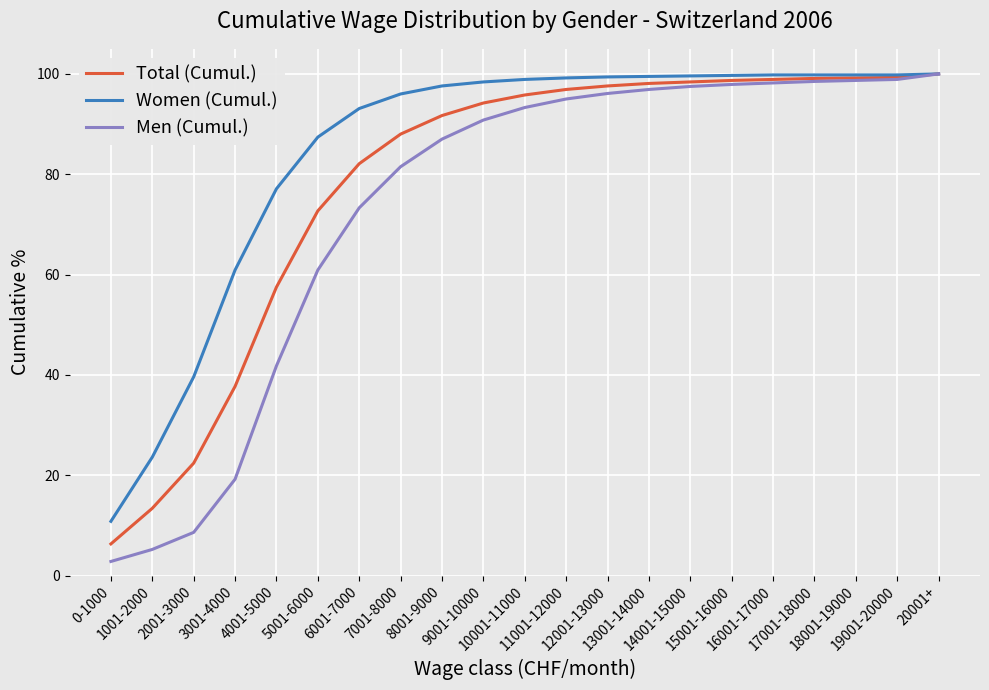

What is the maximum value for Women (Cumul.)?

100.0